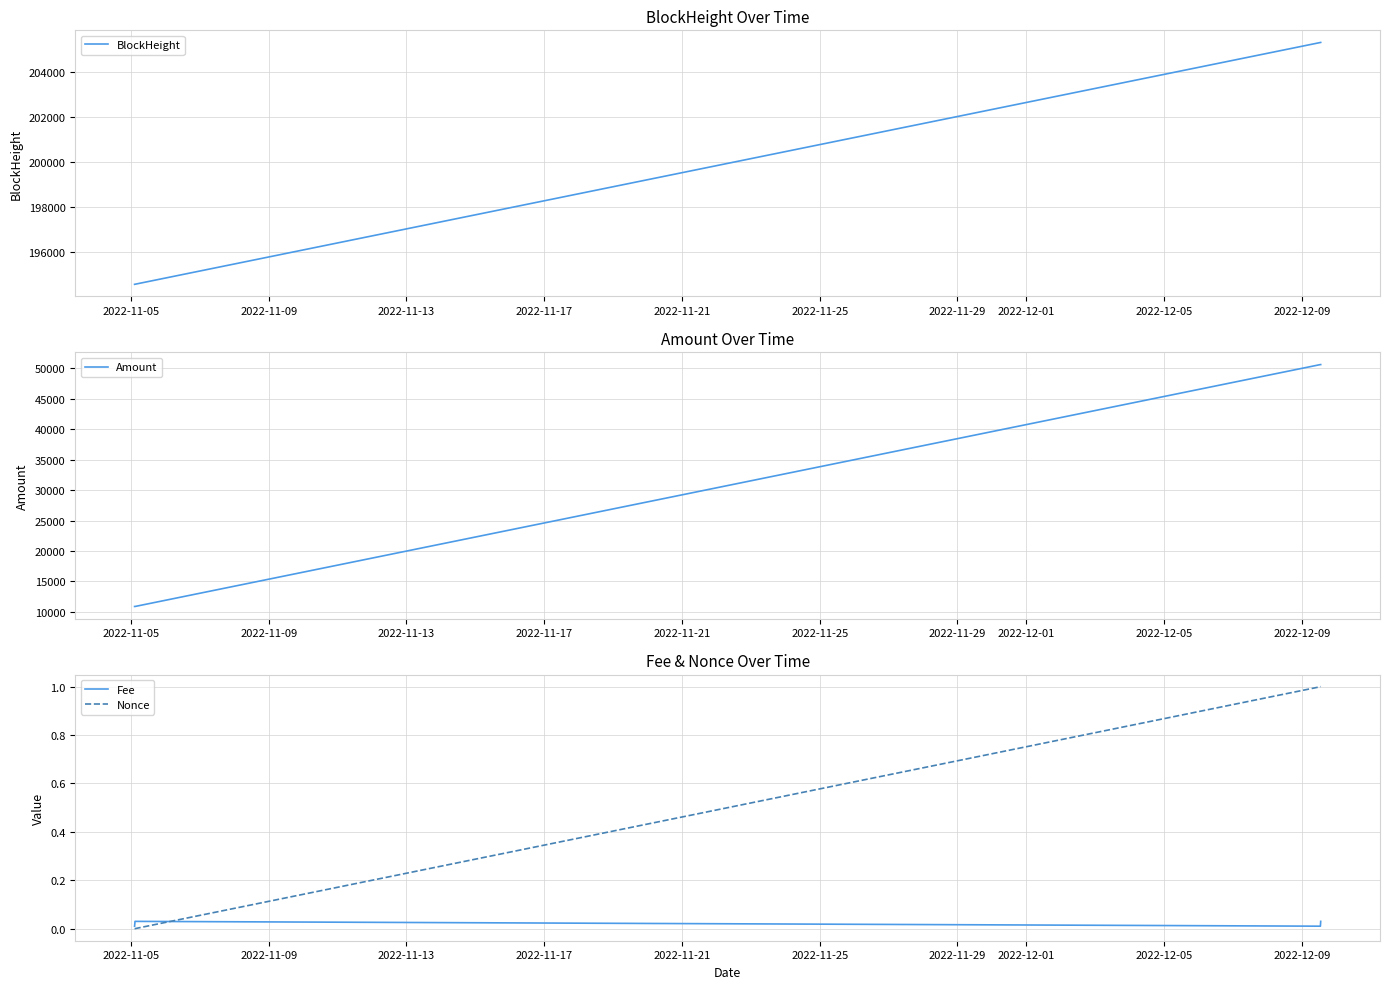

How many lines are shown in the chart?

4